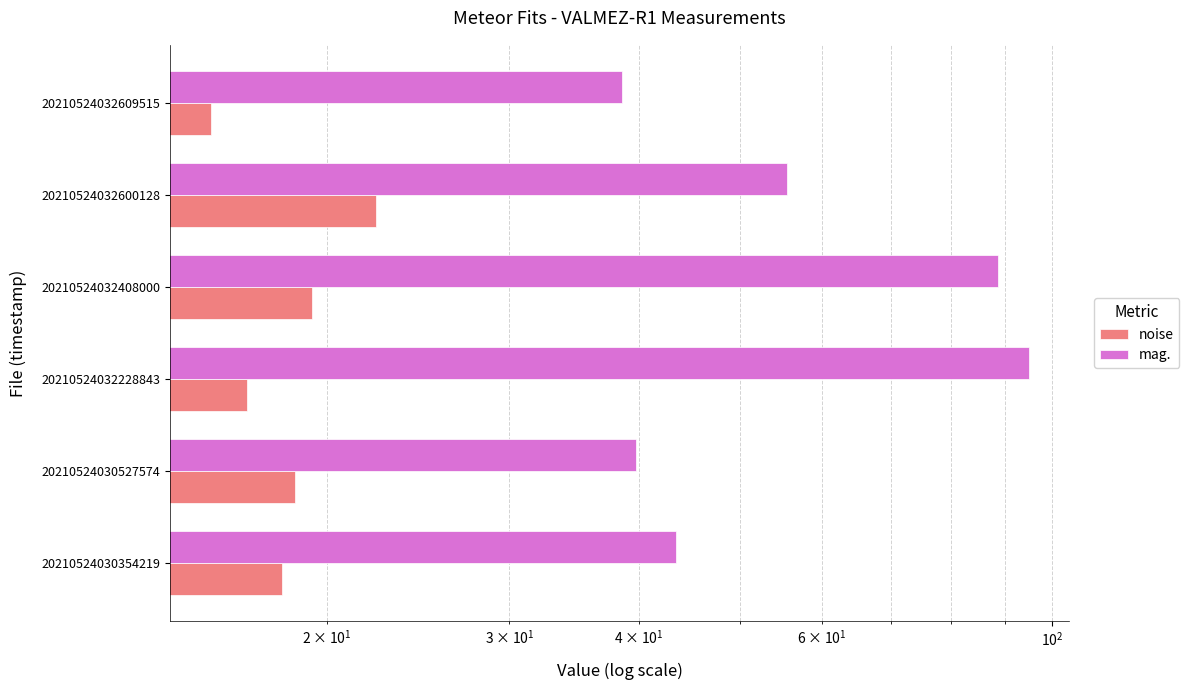

How many values in the mag. series exceed 55?

3